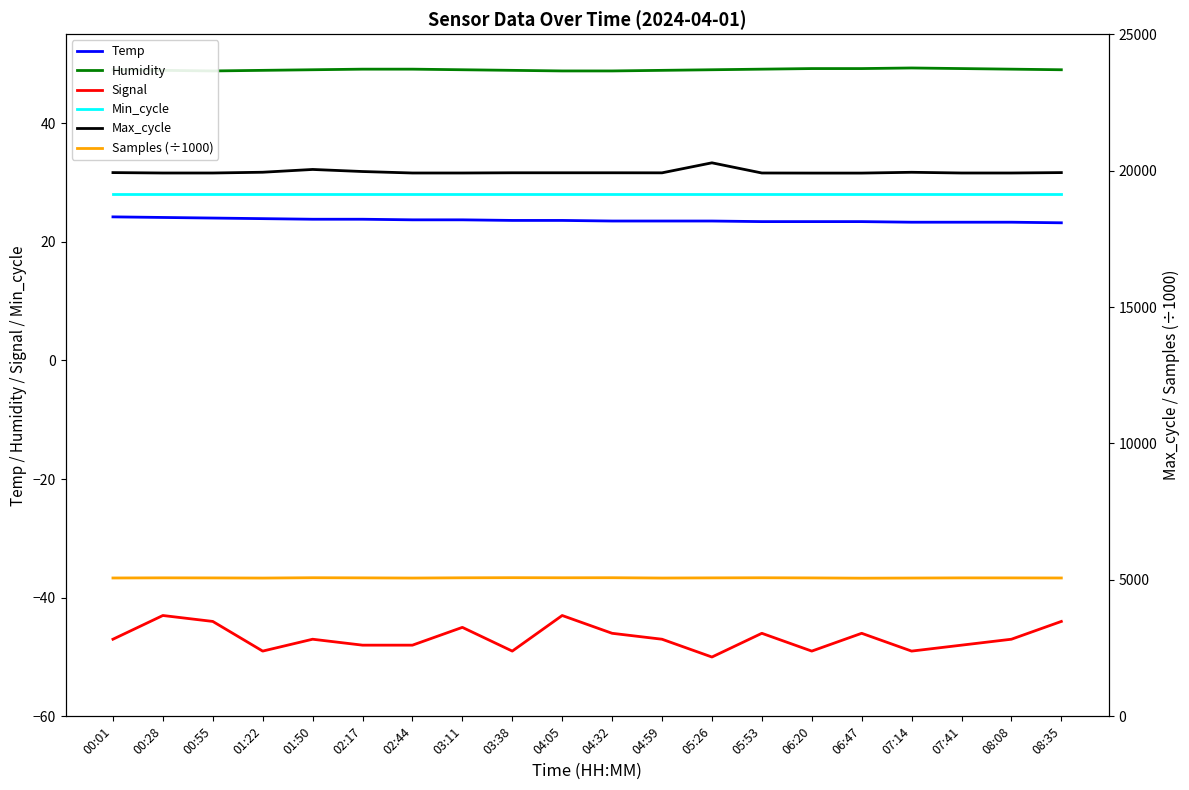

The value of Samples (÷1000) at 07:41 is 5074.1. True or false?

True